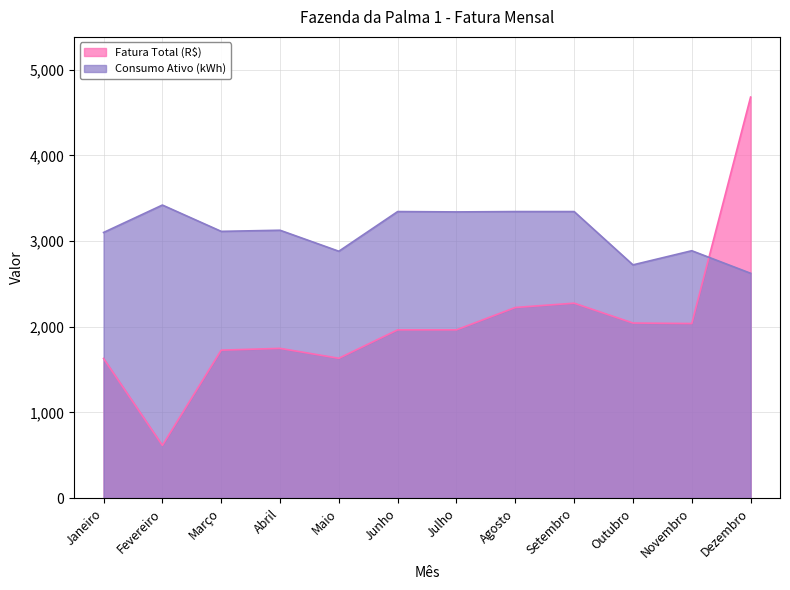

Reading left to right, what are all the values shown in this chart?

Fatura Total (R$): Janeiro=1630.0	Fevereiro=615.4	Março=1726.8	Abril=1747.7	Maio=1631.9	Junho=1963.8	Julho=1963.9	Agosto=2224.8	Setembro=2275.0	Outubro=2043.3	Novembro=2037.5	Dezembro=4680.3
Consumo Ativo (kWh): Janeiro=3100.0	Fevereiro=3420.0	Março=3113.0	Abril=3126.0	Maio=2881.0	Junho=3344.0	Julho=3340.0	Agosto=3344.0	Setembro=3344.0	Outubro=2722.0	Novembro=2887.0	Dezembro=2624.0